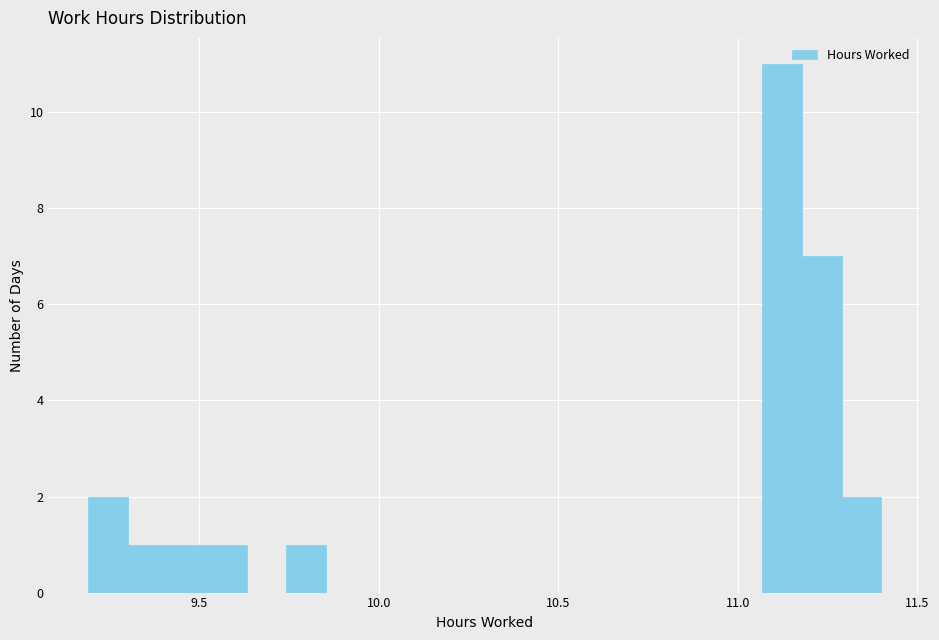

Read against the x-axis, roughly where is the centre of the tallest bar?

11.10